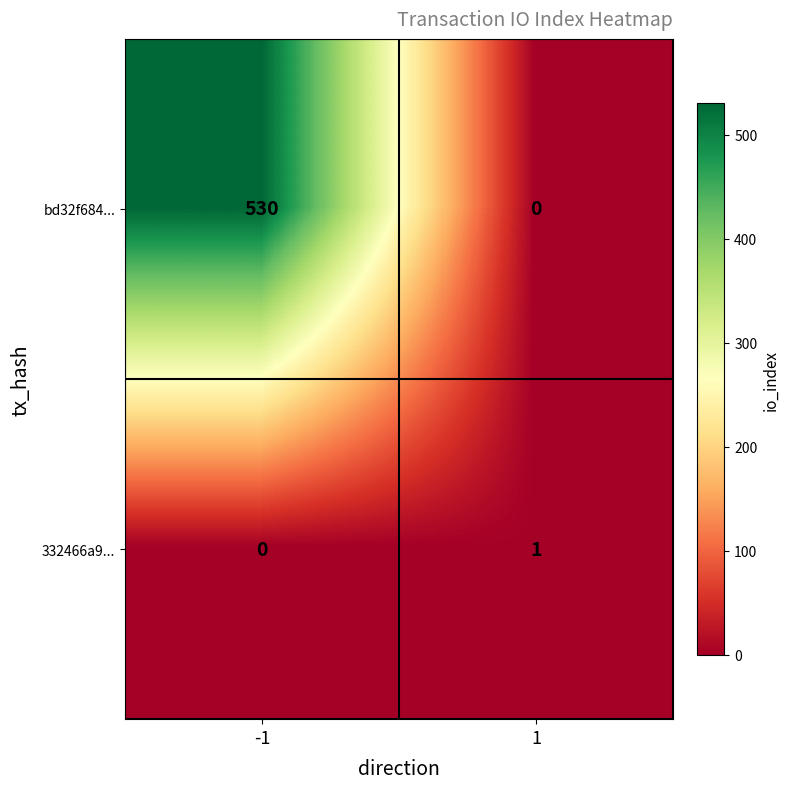

At how many categories does at least one series exceed 505?

1